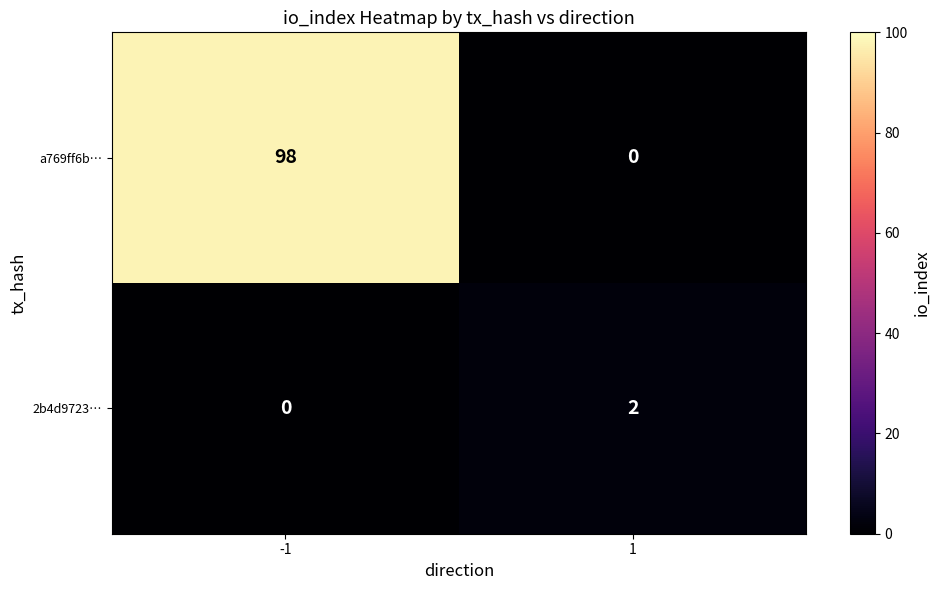

Reading left to right, transcribe all the data shown in this chart.

a769ff6b…: 98	0
2b4d9723…: 0	2